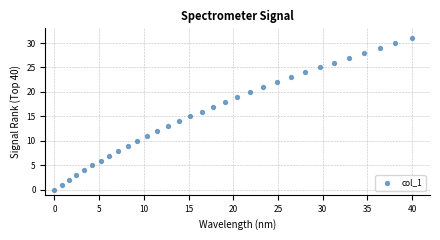

What is the range of Y values (max minus min)?

31